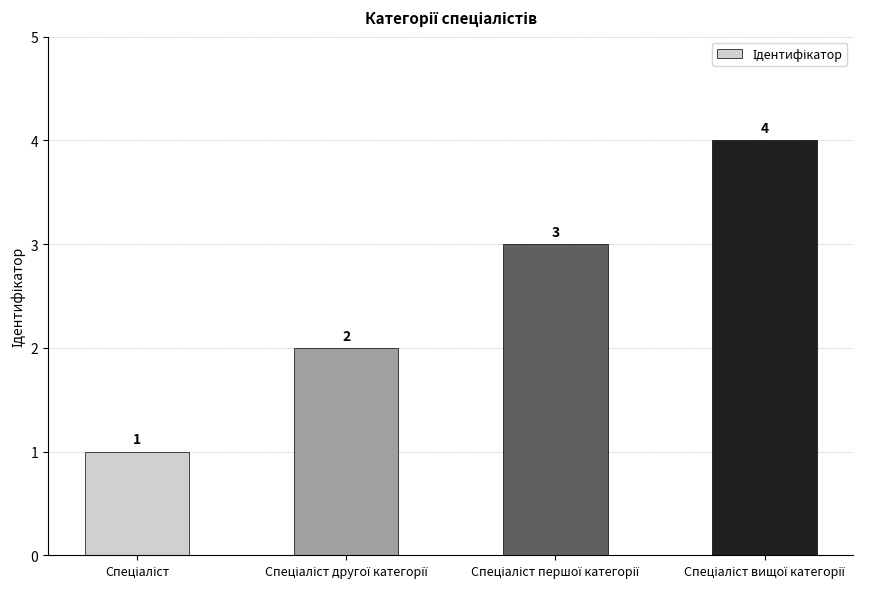

What is the greatest value displayed?

4